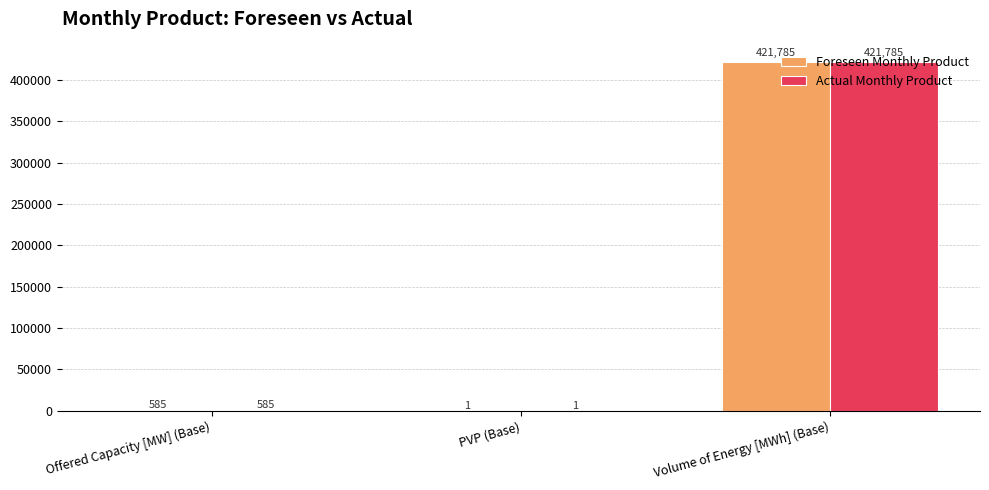

Reading right to left, what are all the values shown in this chart?

Foreseen Monthly Product: 421785	1	585
Actual Monthly Product: 421785	1	585